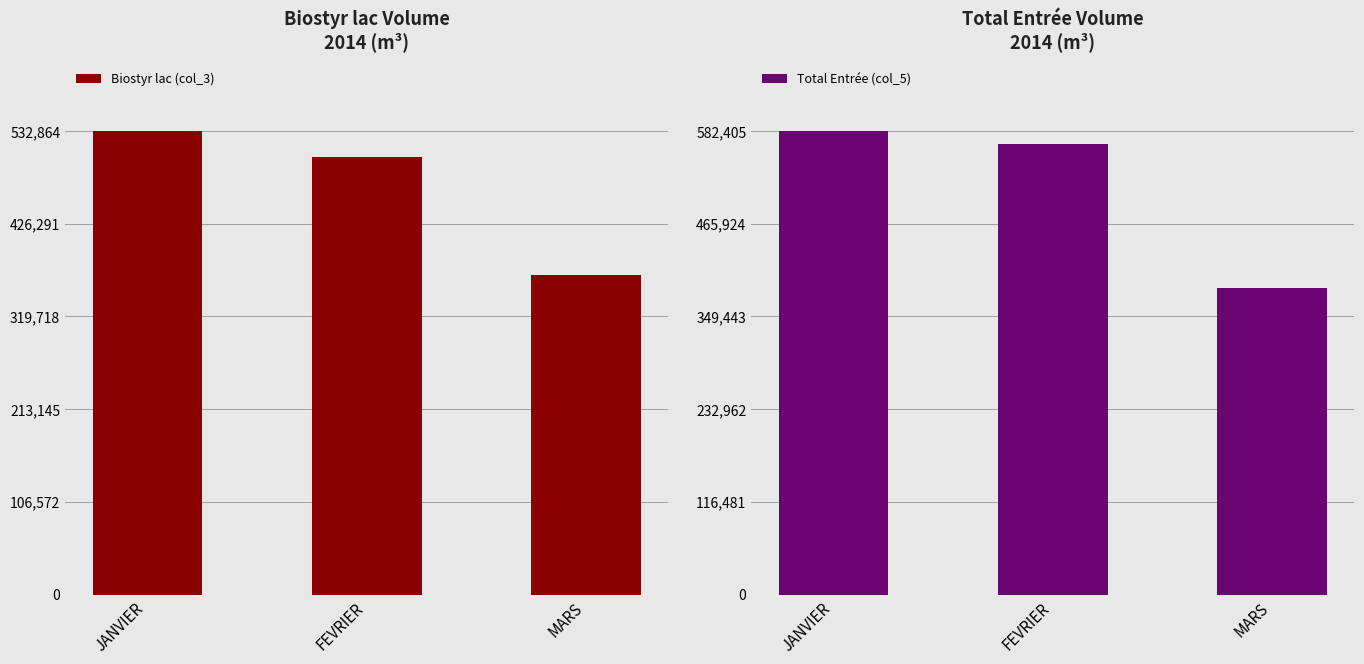

Count the Biostyr lac (col_3) values in the range 367210 to 532864.

3